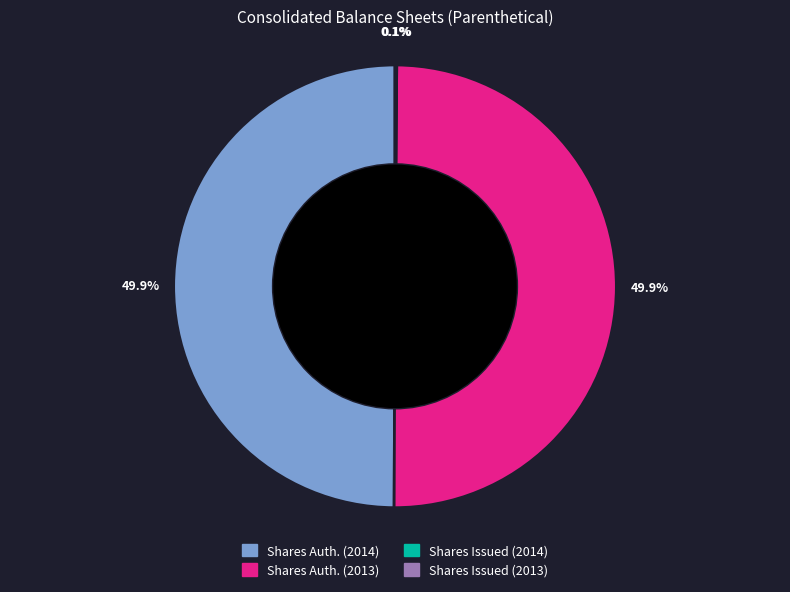

What is the largest slice in the pie chart?

Shares authorized (2014)